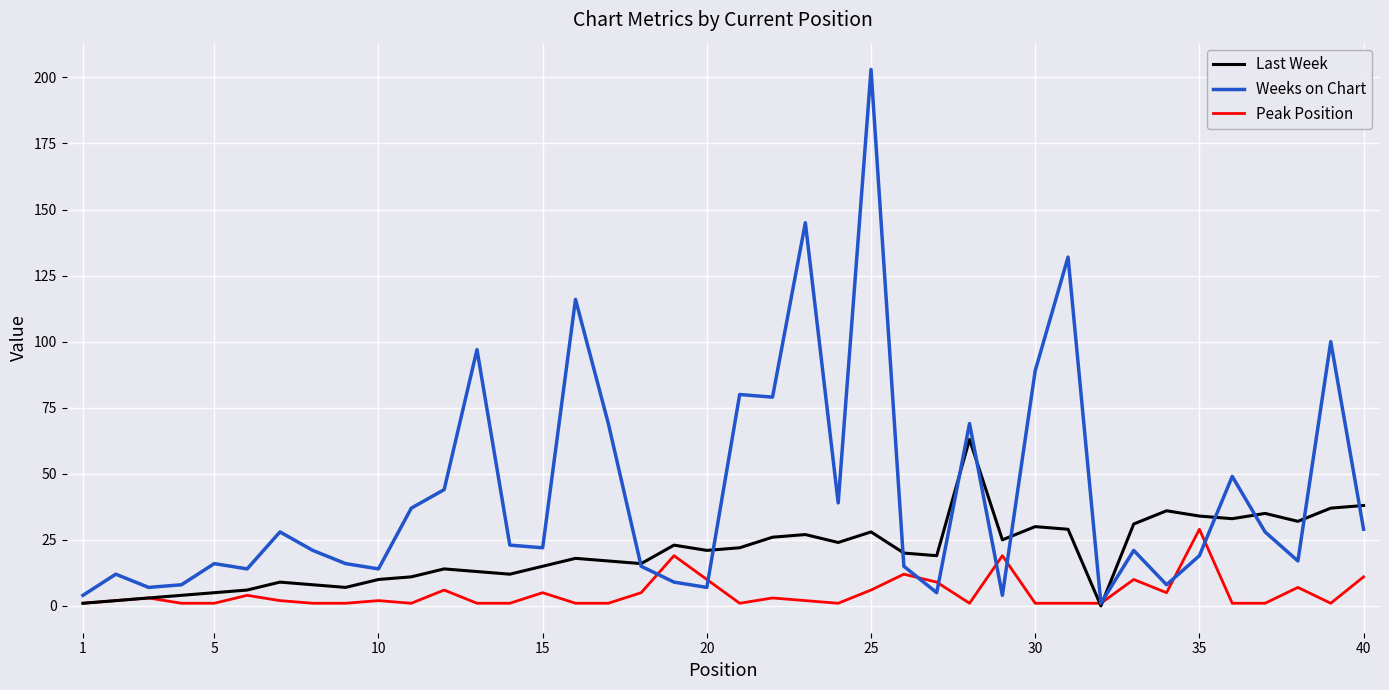

What is the sum of all Peak Position values?

190